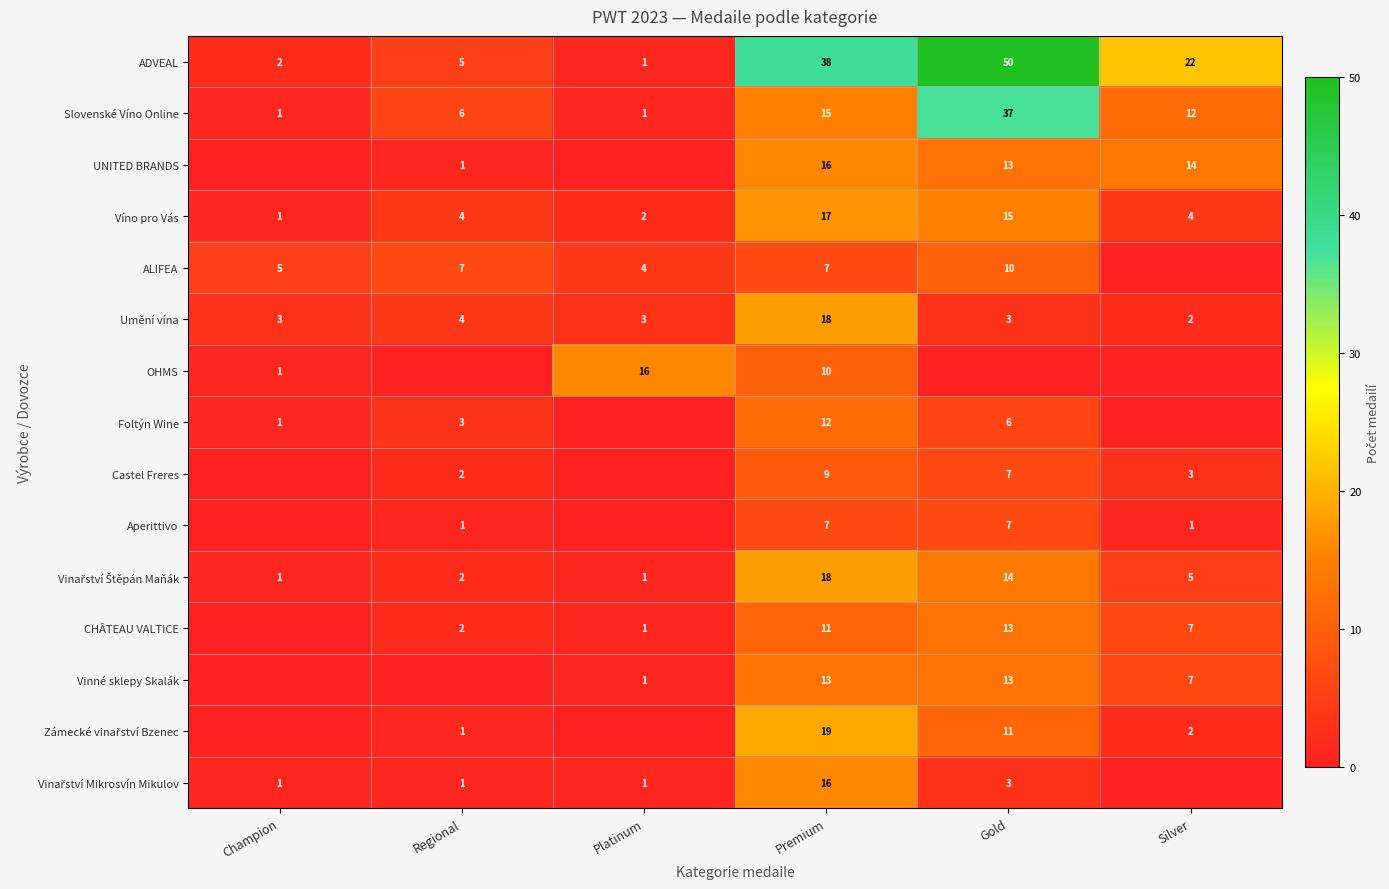

How many series are shown in this chart?

15